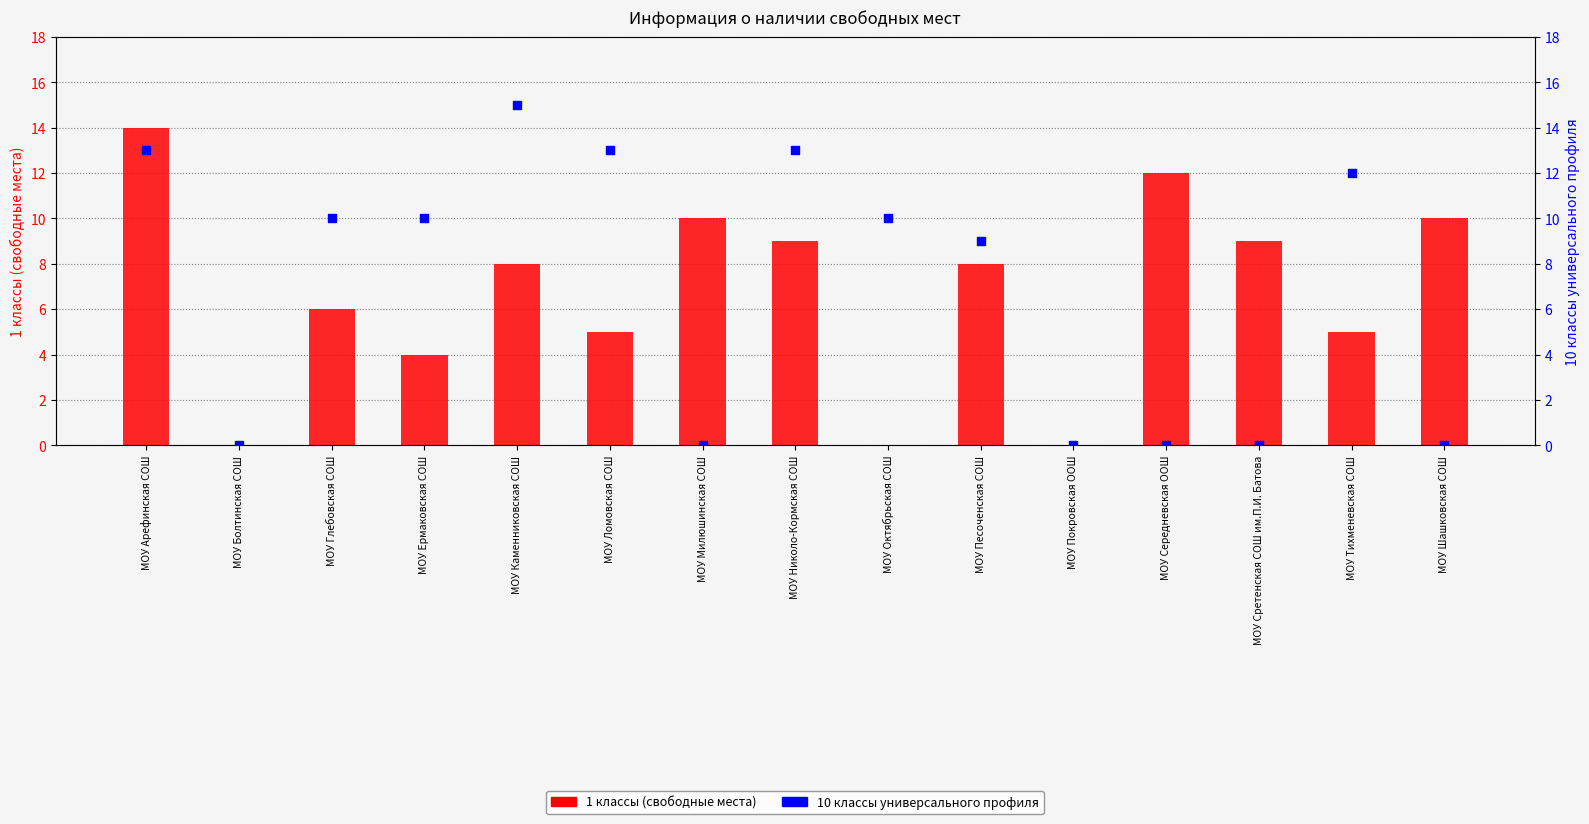

Which series contains the lowest Y value?

1 классы (свободные места)